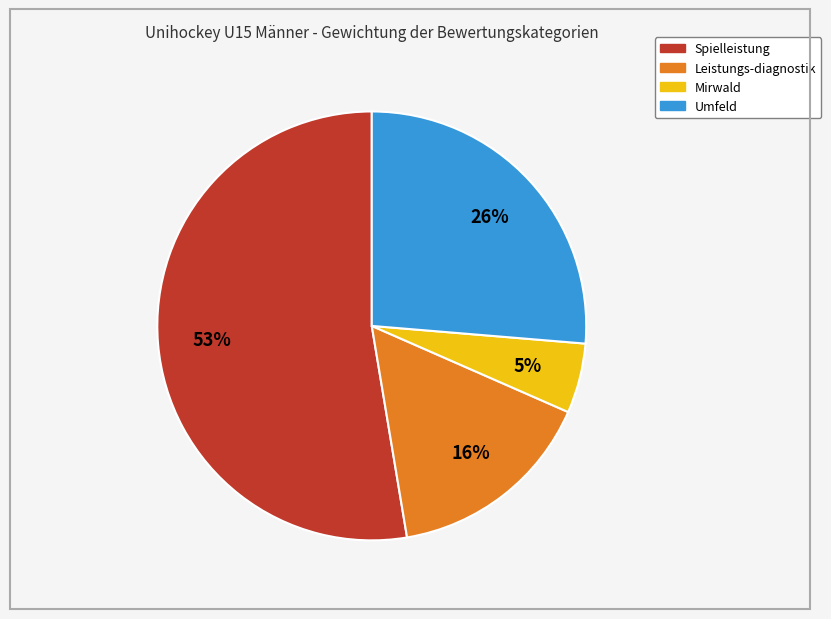

To the nearest percent, what is the average slice percentage?

25%